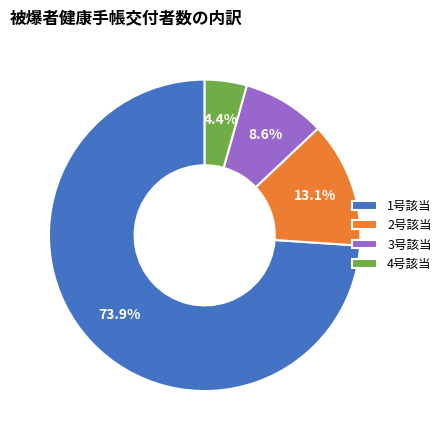

Is it true that 4号該当 is 4% of the pie?

True